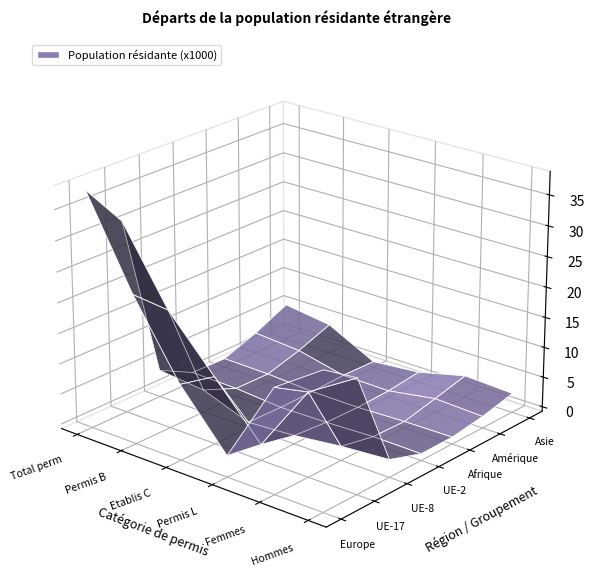

Reading right to left, what are all the values shown in this chart?

Total perm: 5276	2706	691	797	3699	30862	37977
Permis B: 4165	2115	555	630	2950	18705	23610
Etablis C: 203	335	96	20	139	10316	11628
Permis L: 908	256	40	147	610	1841	2739
Femmes: 2837	1530	305	452	1556	13018	16341
Hommes: 2439	1176	386	345	2143	17844	21636